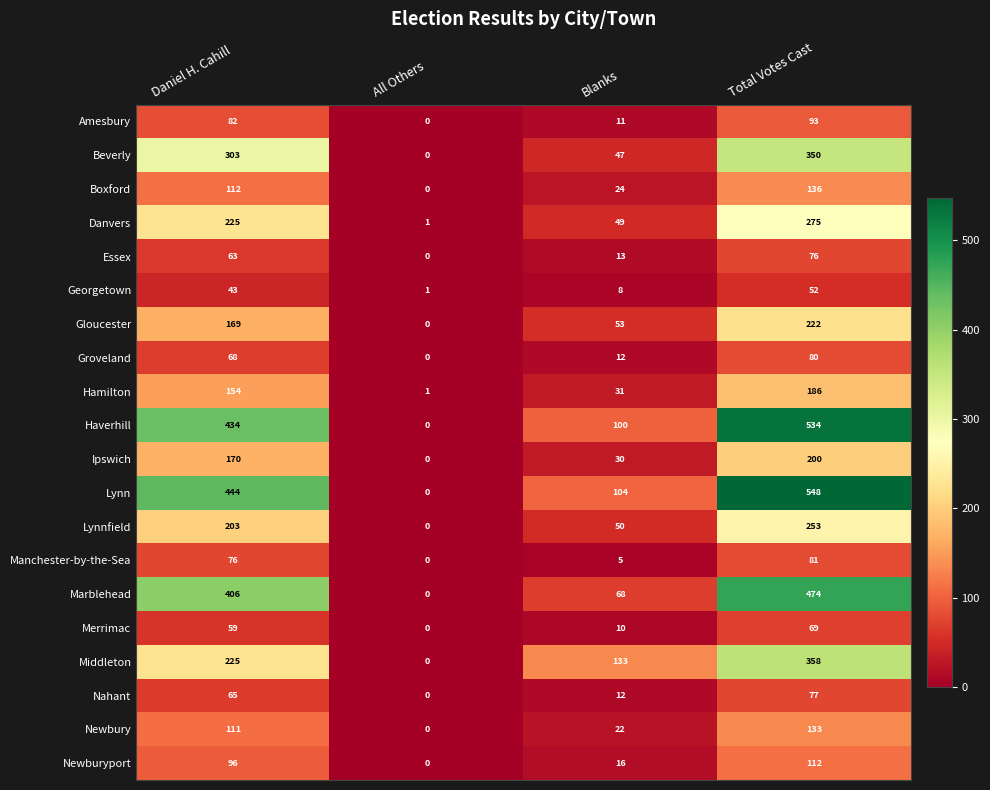

Count the number of data series in this chart.

20